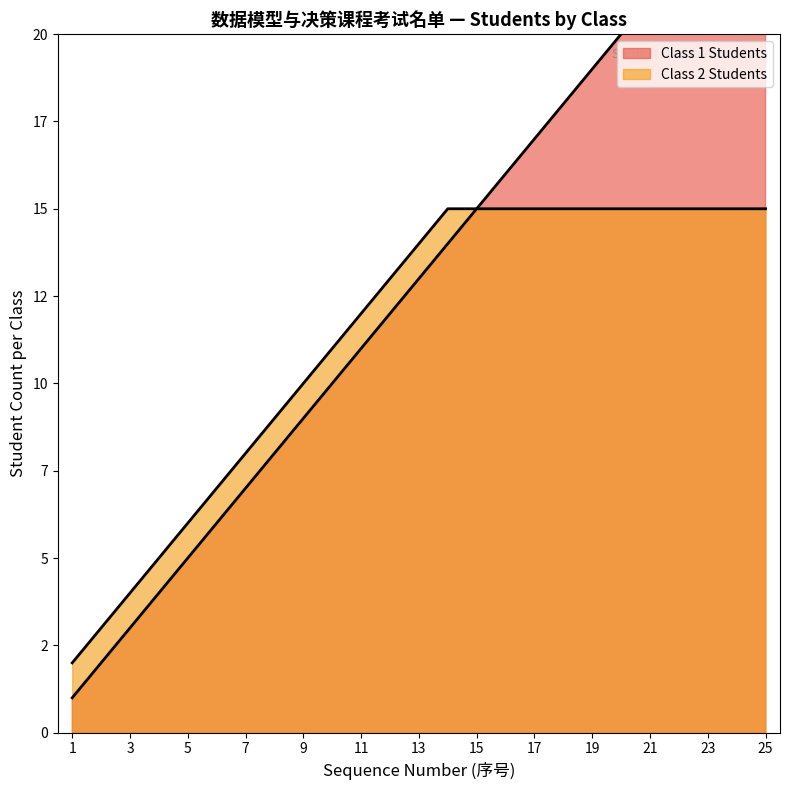

How many values are below 13?

12